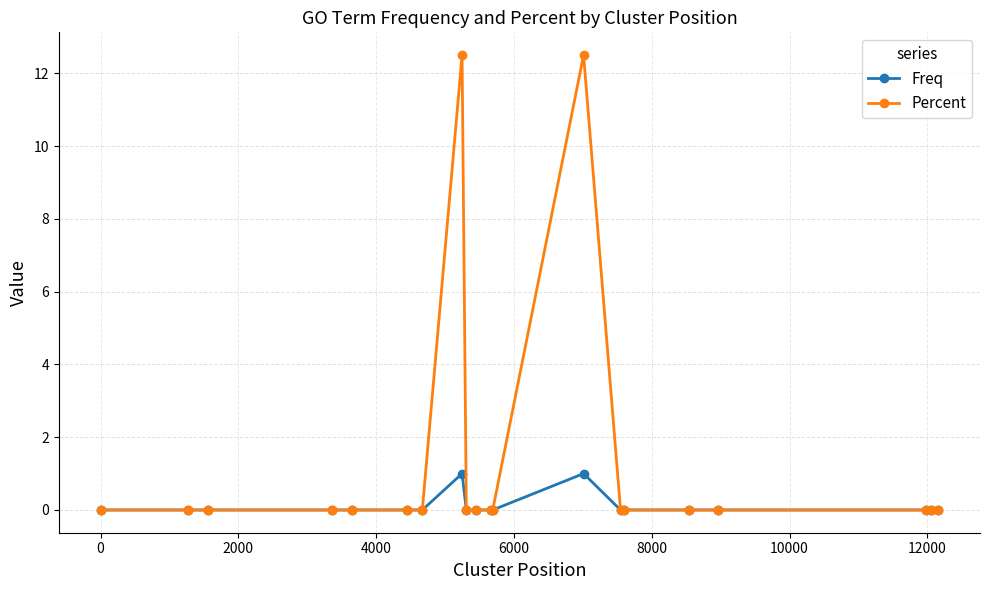

Which series has the largest total across all categories?

Percent